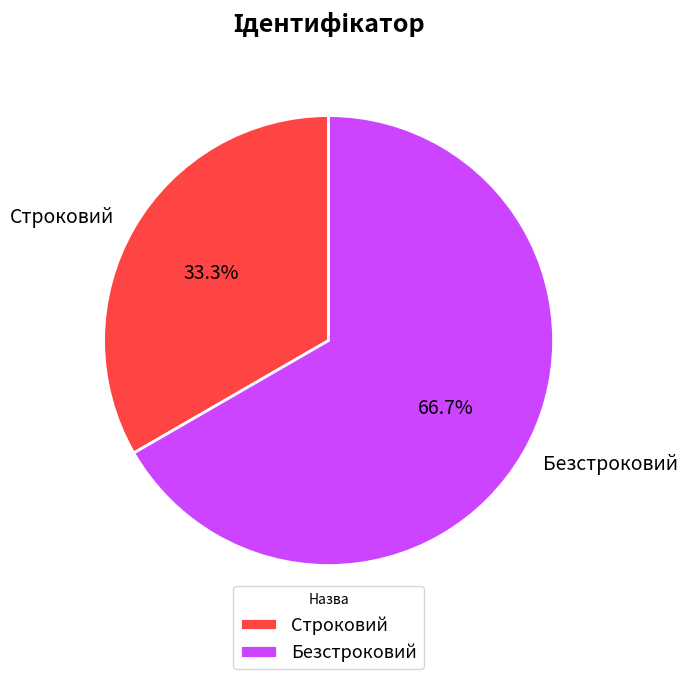

Which slice is the smallest?

Строковий